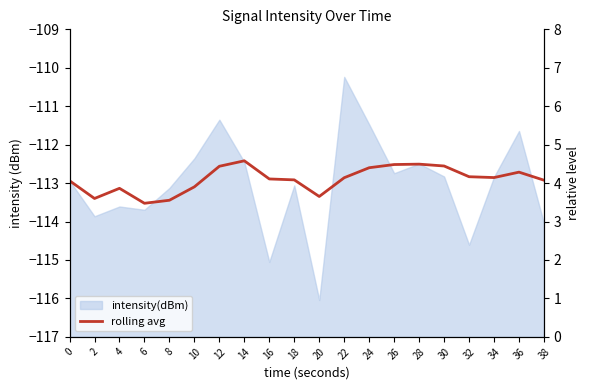

What value does the data have at 34?

-112.9